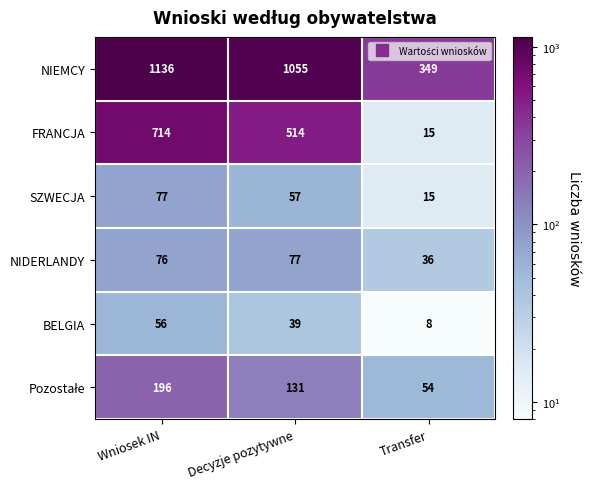

What is the sum of the FRANCJA values at Transfer and Wniosek IN?

729